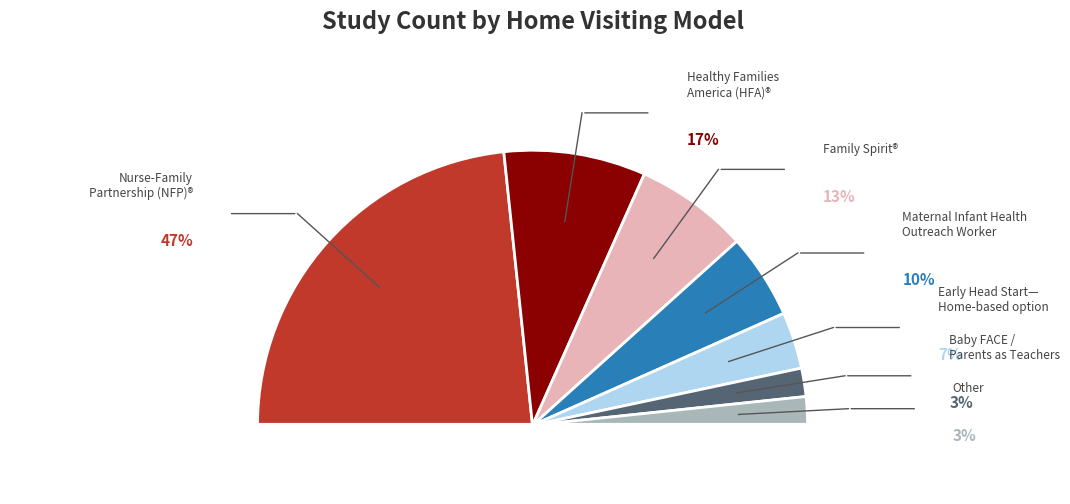

How much of the chart is everything except Other?

96.7%